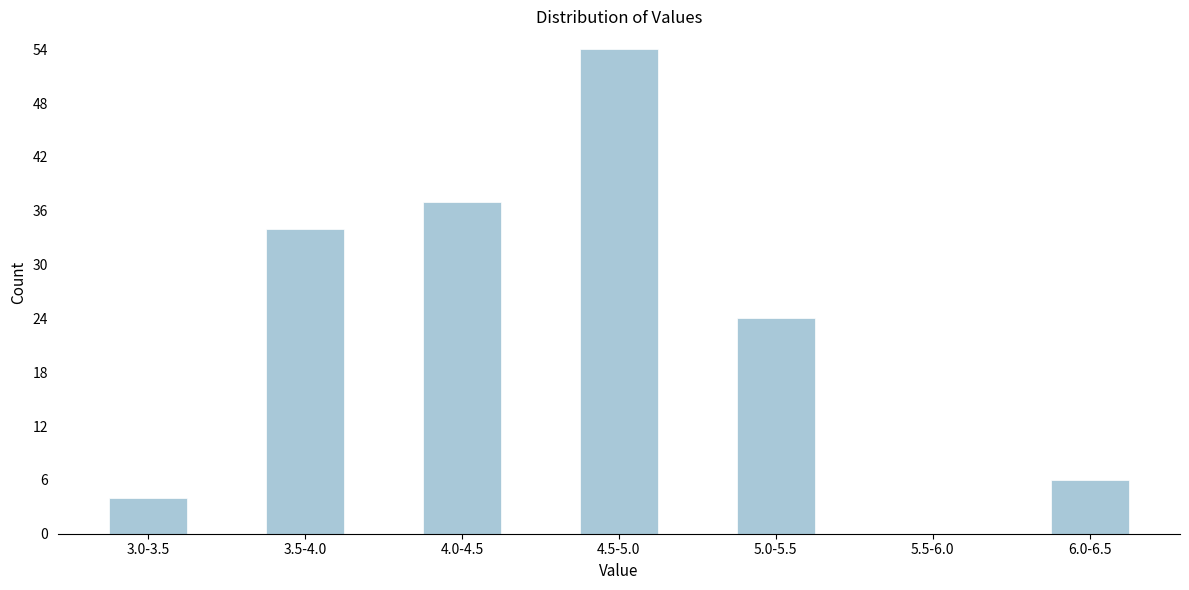

Reading left to right, extract all data points from this chart.

3.0-3.5=4	3.5-4.0=34	4.0-4.5=37	4.5-5.0=54	5.0-5.5=24	5.5-6.0=0	6.0-6.5=6